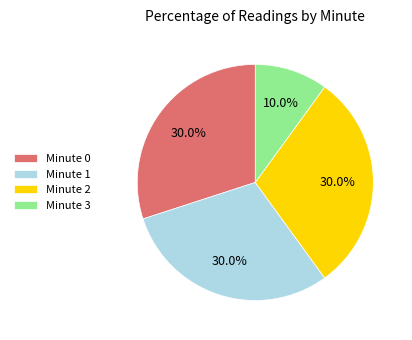

Which slice is the smallest?

Minute 3